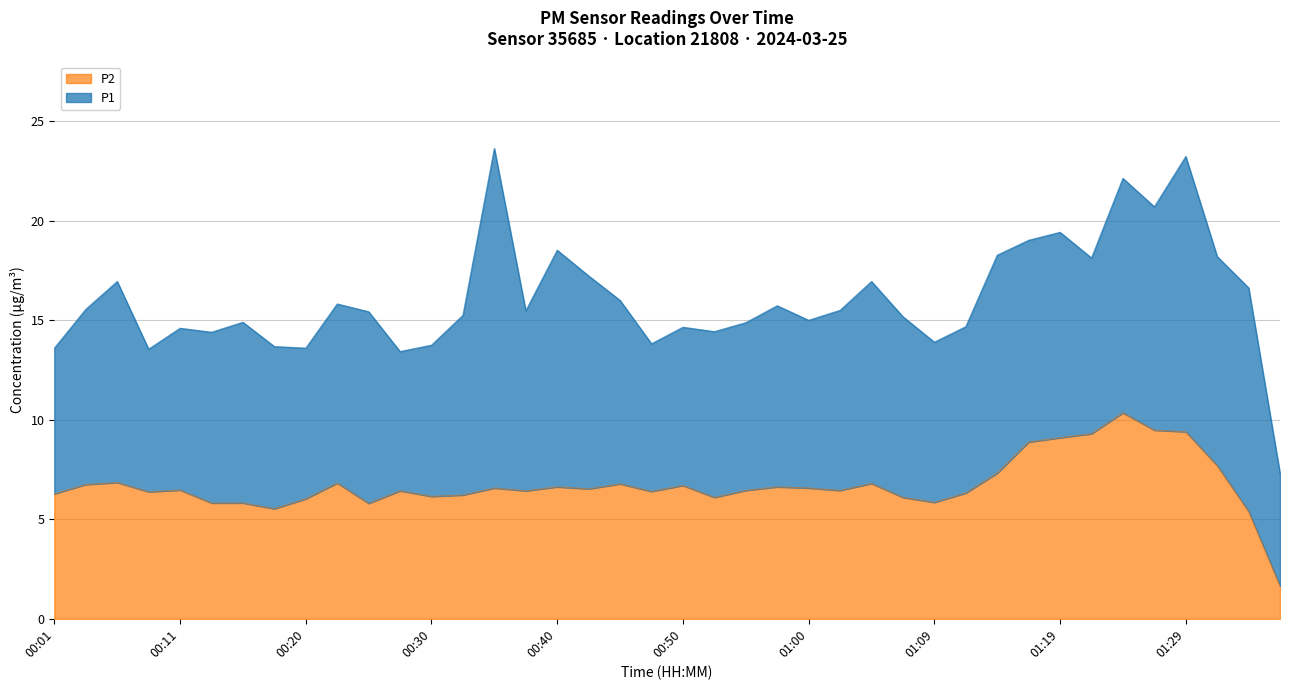

List the series in order of their overall mean, highest first.

P1, P2